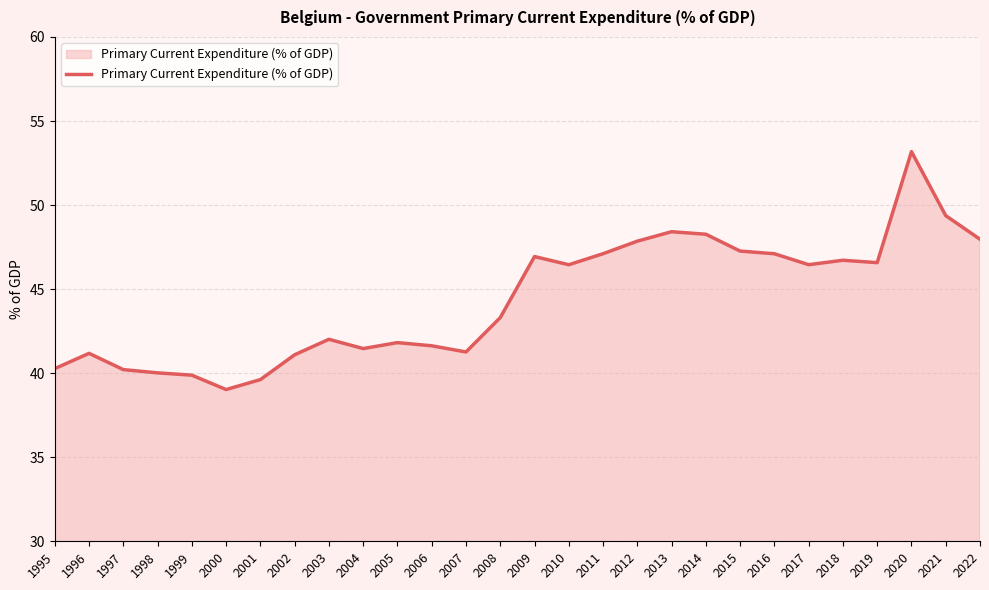

Where does the data first go above 46?

2009